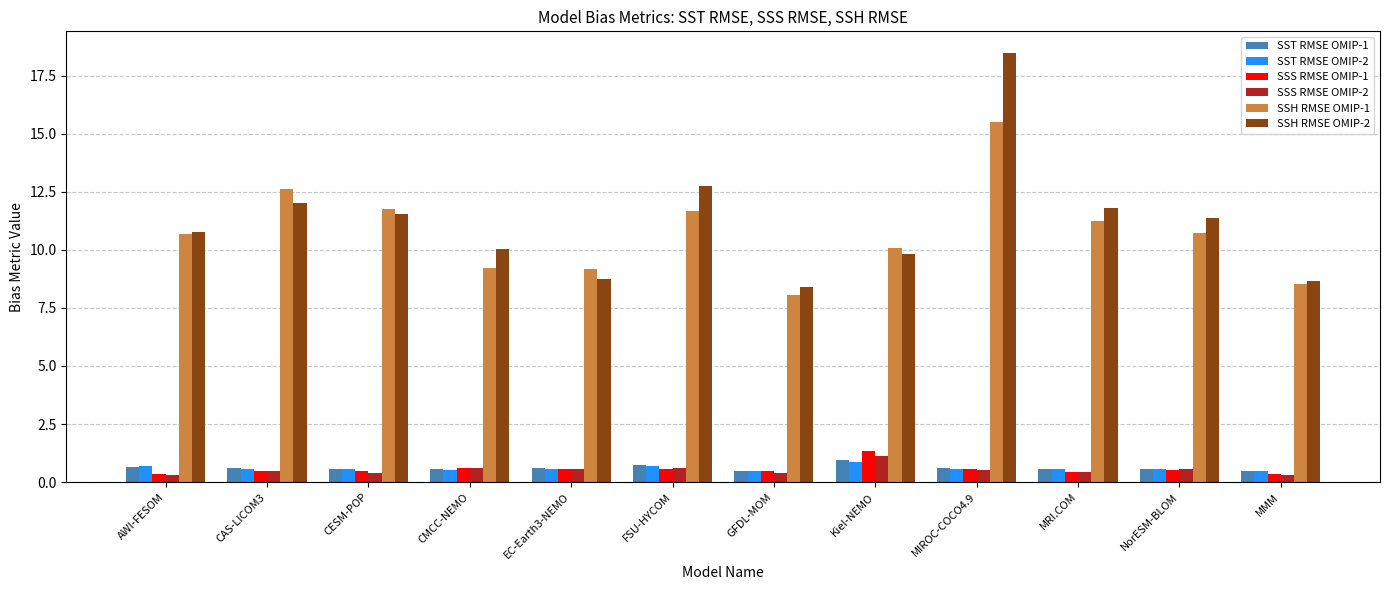

What is the difference between the second highest and second lowest values in the SST RMSE OMIP-2 series?

0.2